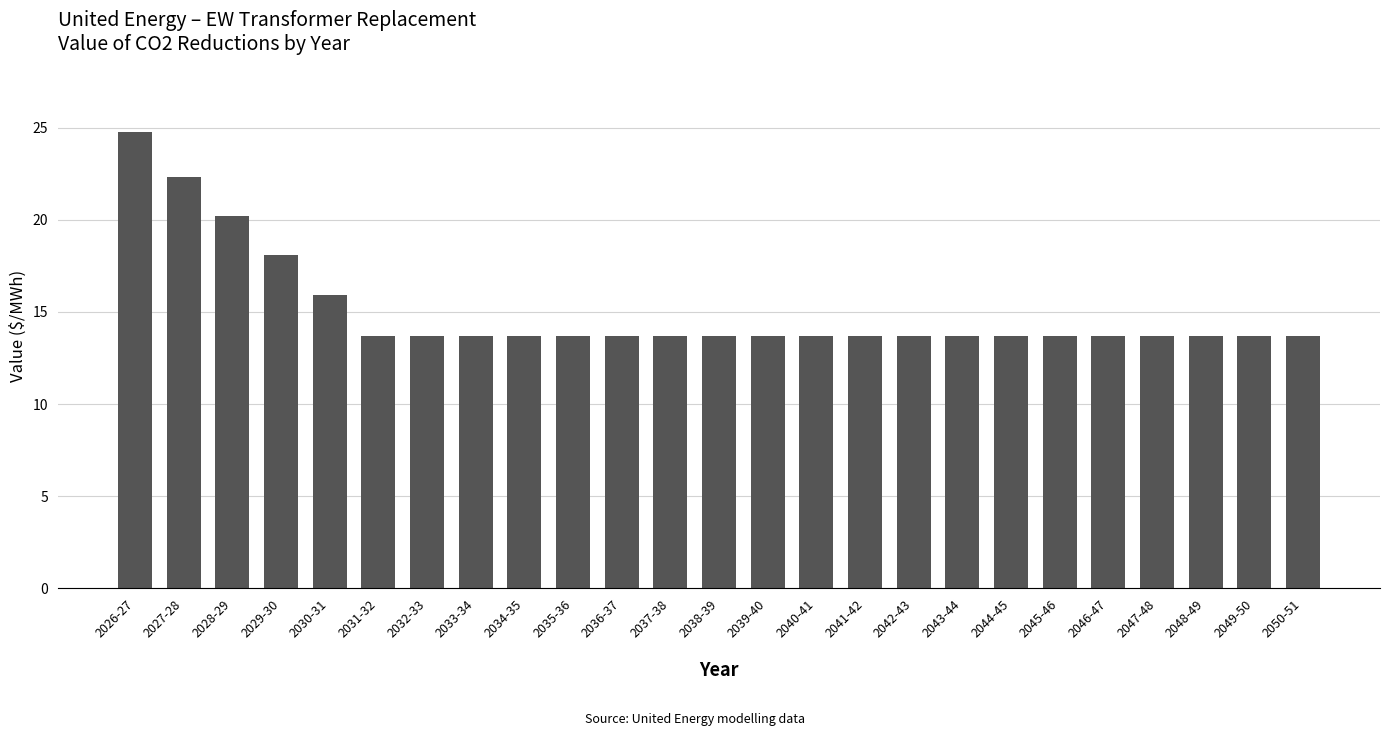

Are the bars horizontal?

No